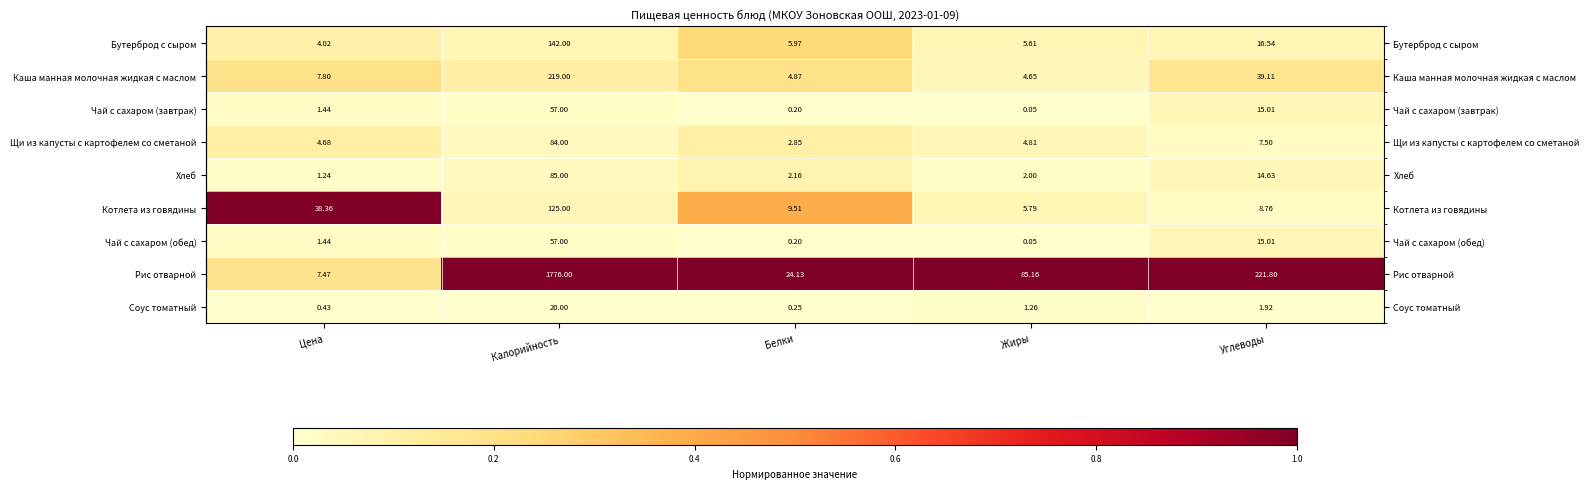

Which series has the largest total across all categories?

Рис отварной